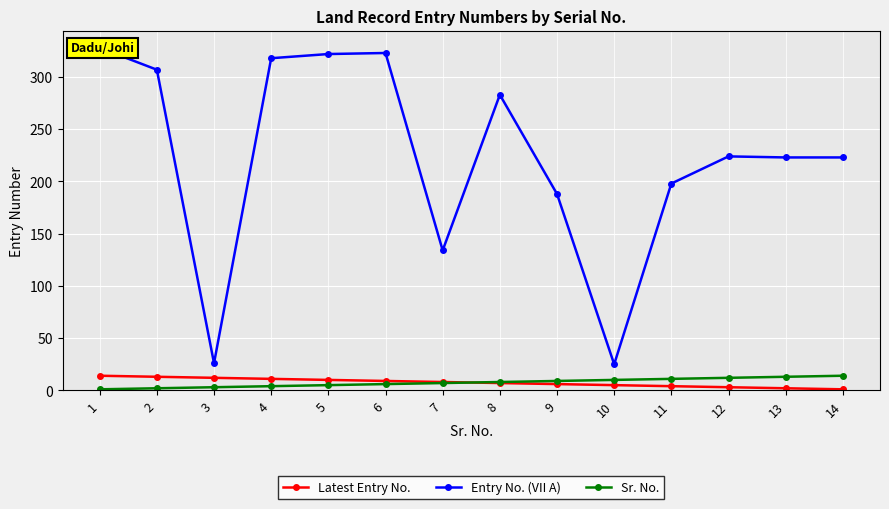

What is the lowest value of the Latest Entry No. series?

1